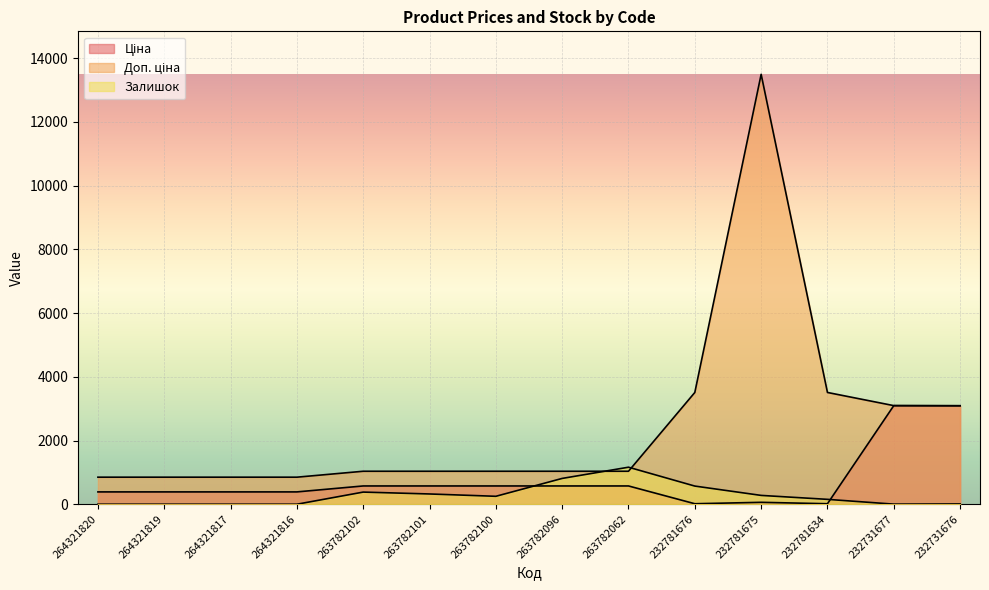

What is the lowest value of the Доп. ціна series?

849.0